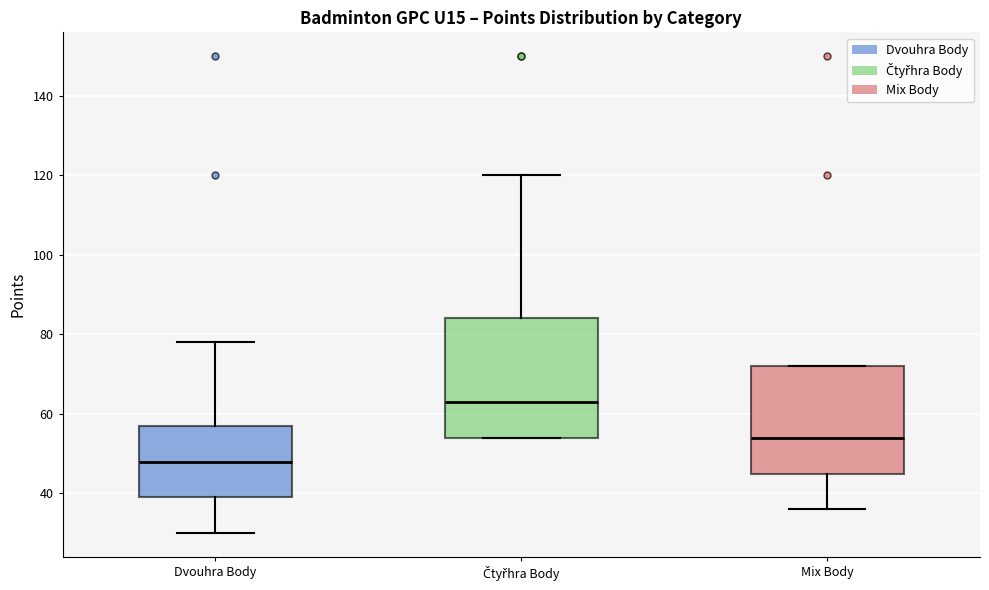

Where is the lower edge of the box for Čtyřhra Body on the y-axis? The values are not printed on the chart, so give them approximately, as read against the axis.

54